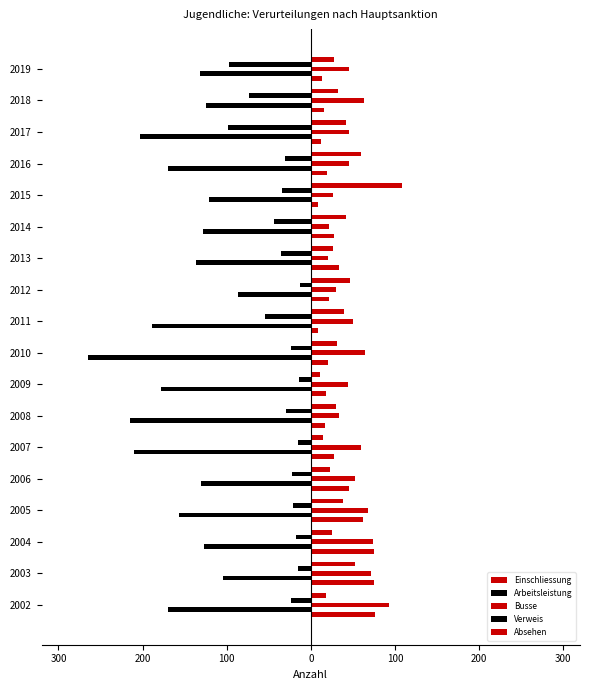

How many bars are there in total?

90